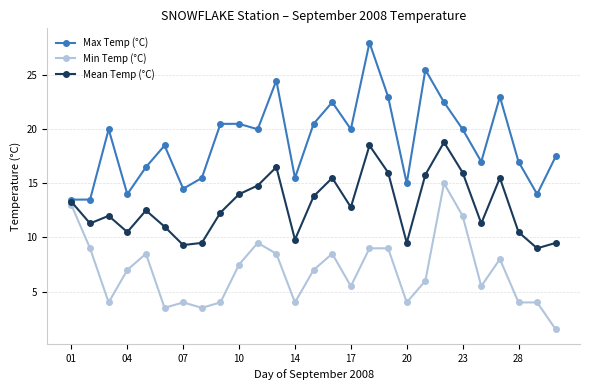

Which series has the largest total across all categories?

Max Temp (°C)